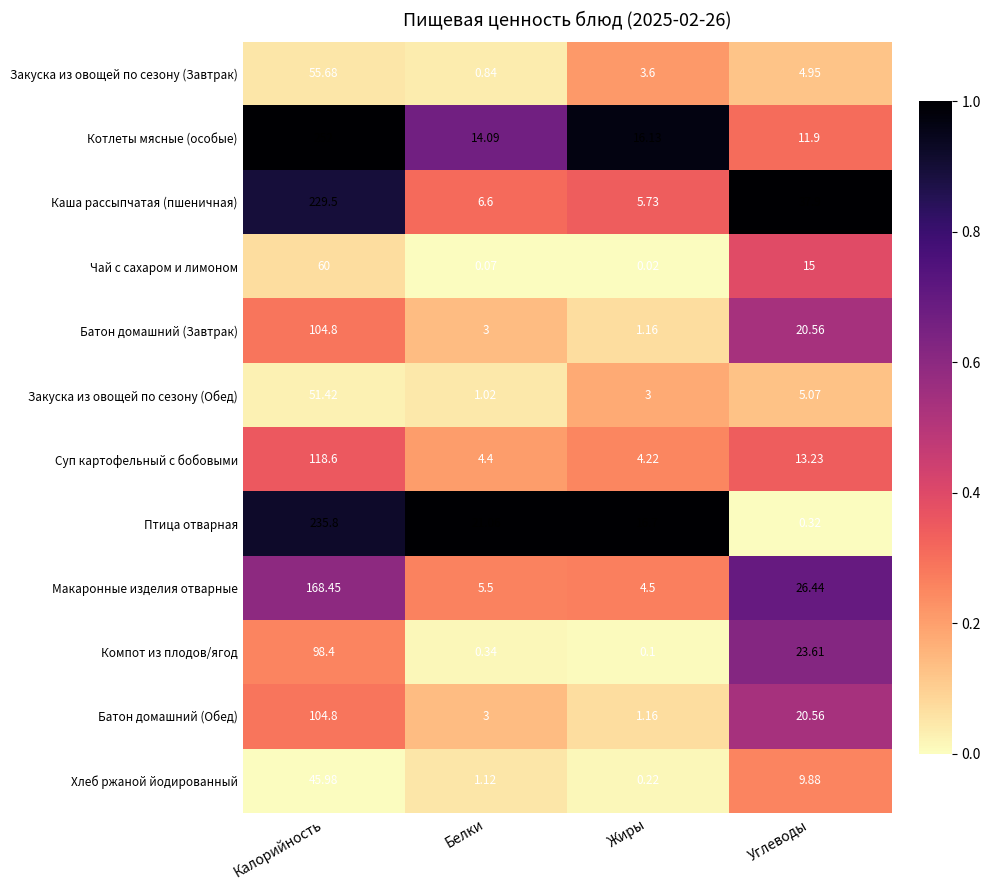

At which category is the sum across all series the highest?

Калорийность